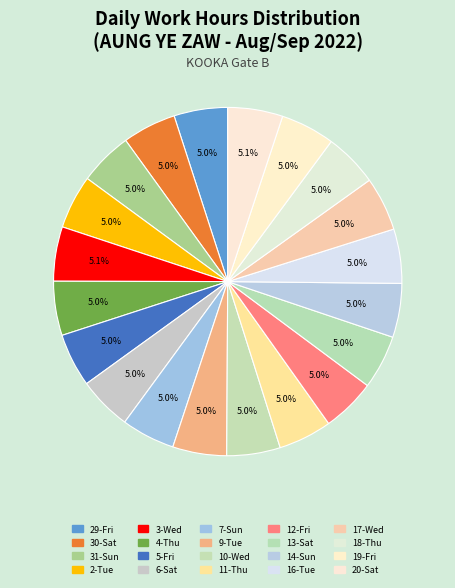

Is 31-Sun the majority of the pie?

No